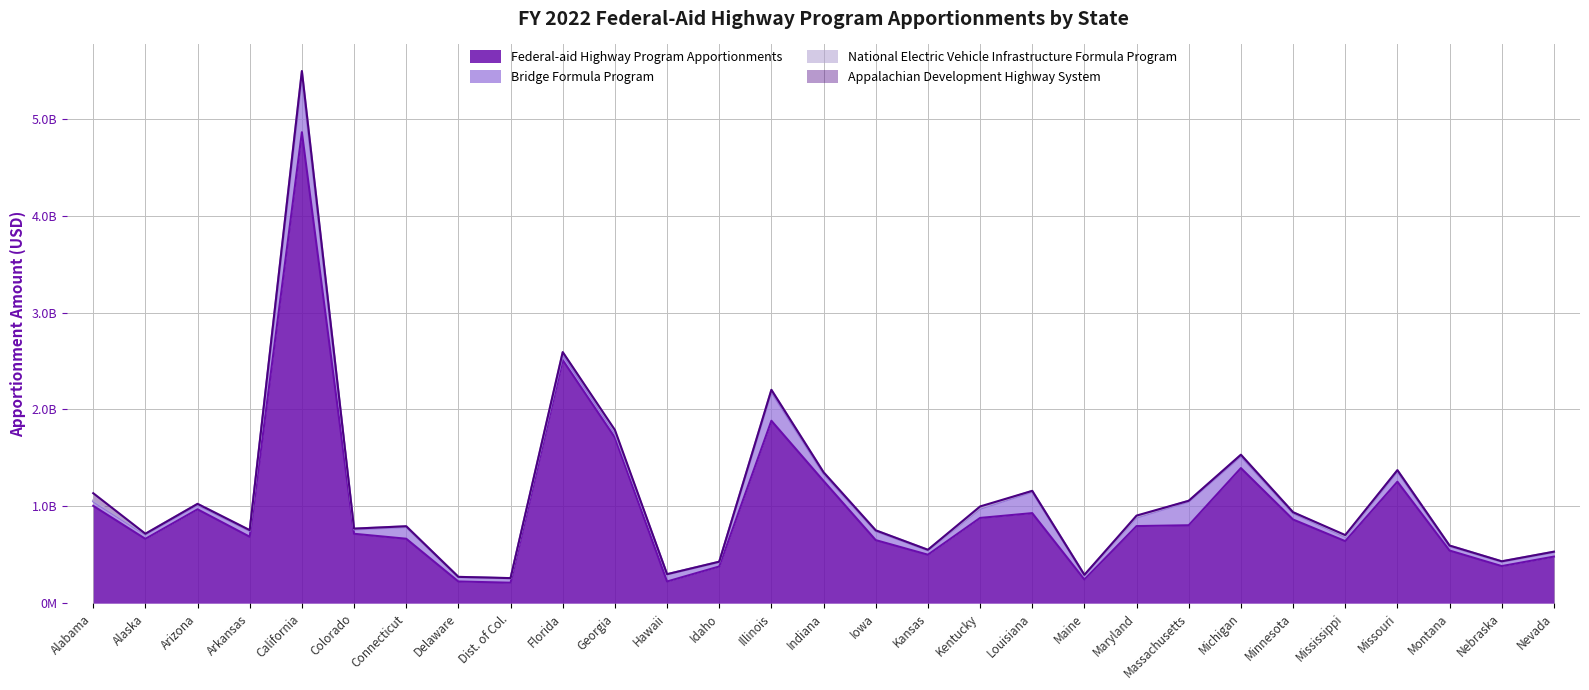

True or false: Federal-aid Highway Program Apportionments and National Electric Vehicle Infrastructure Formula Program intersect in this chart.

False